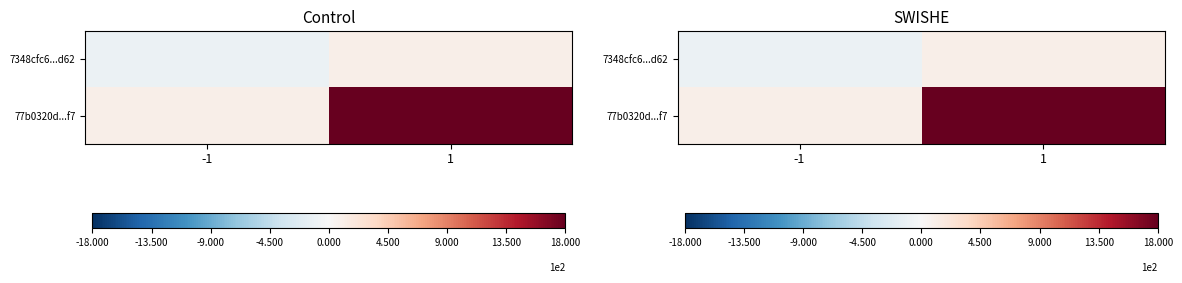

What is the total value across all series at 1?

19